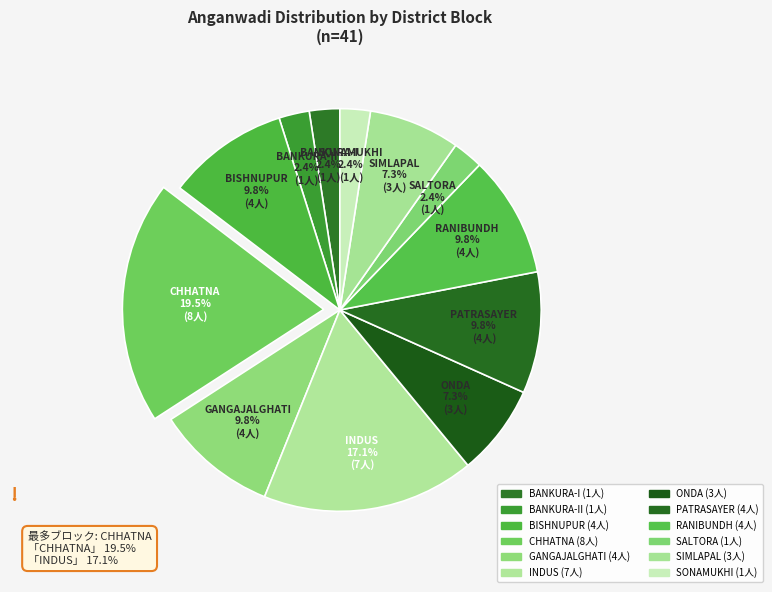

How many segments does this pie chart have?

12